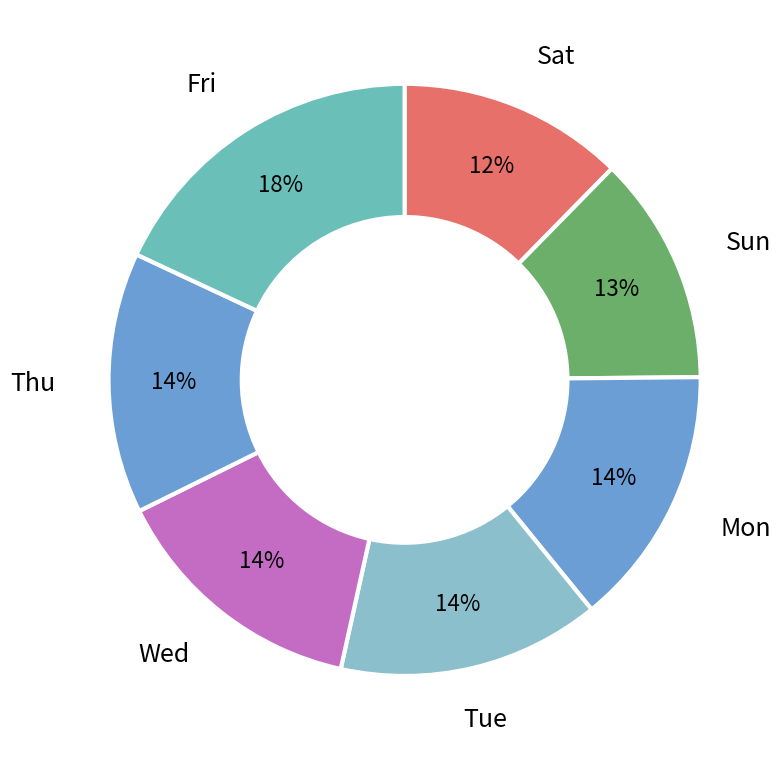

Count the number of slices in the pie.

7